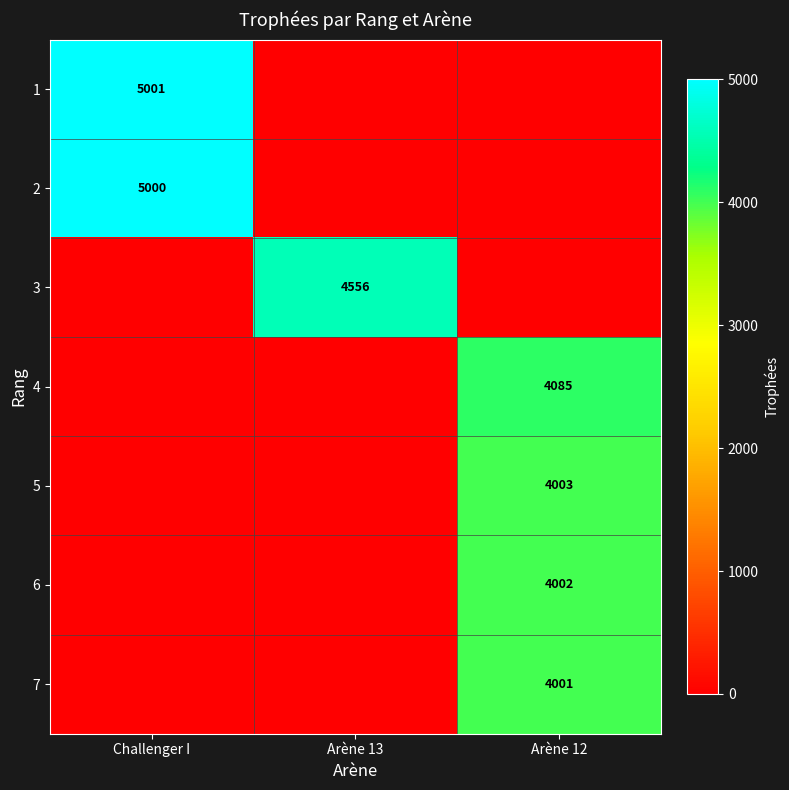

The 2 series shows 8941 at Challenger I. True or false?

False